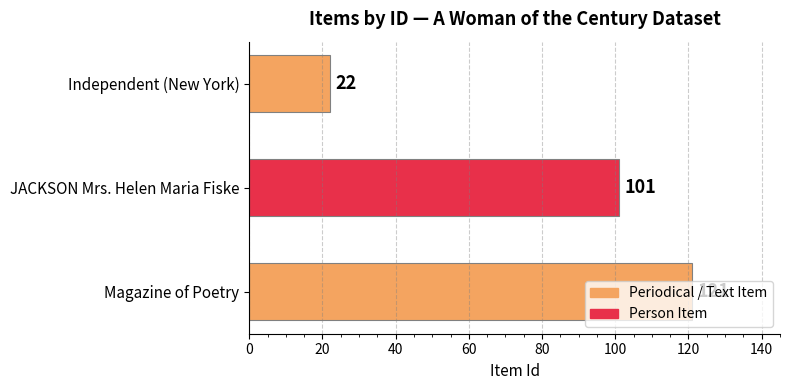

How many series are shown in this chart?

1